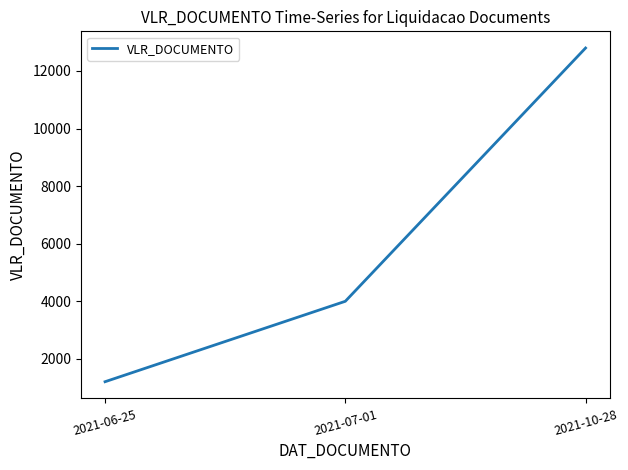

Where is the data nearest to the value 7001?

2021-07-01